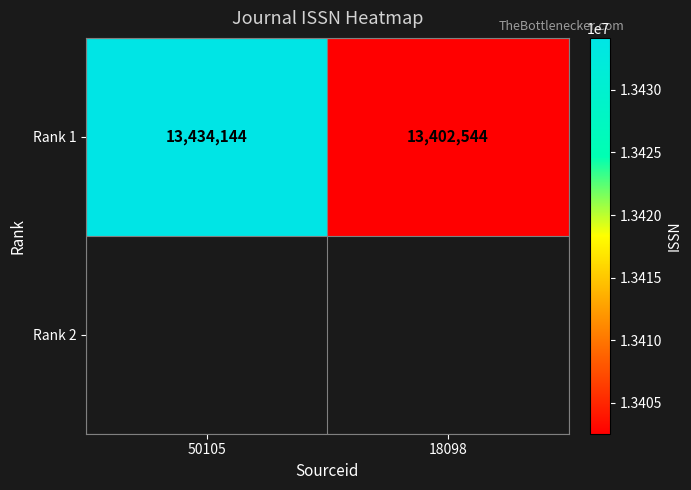

At which category does the chart reach its peak across all series?

50105